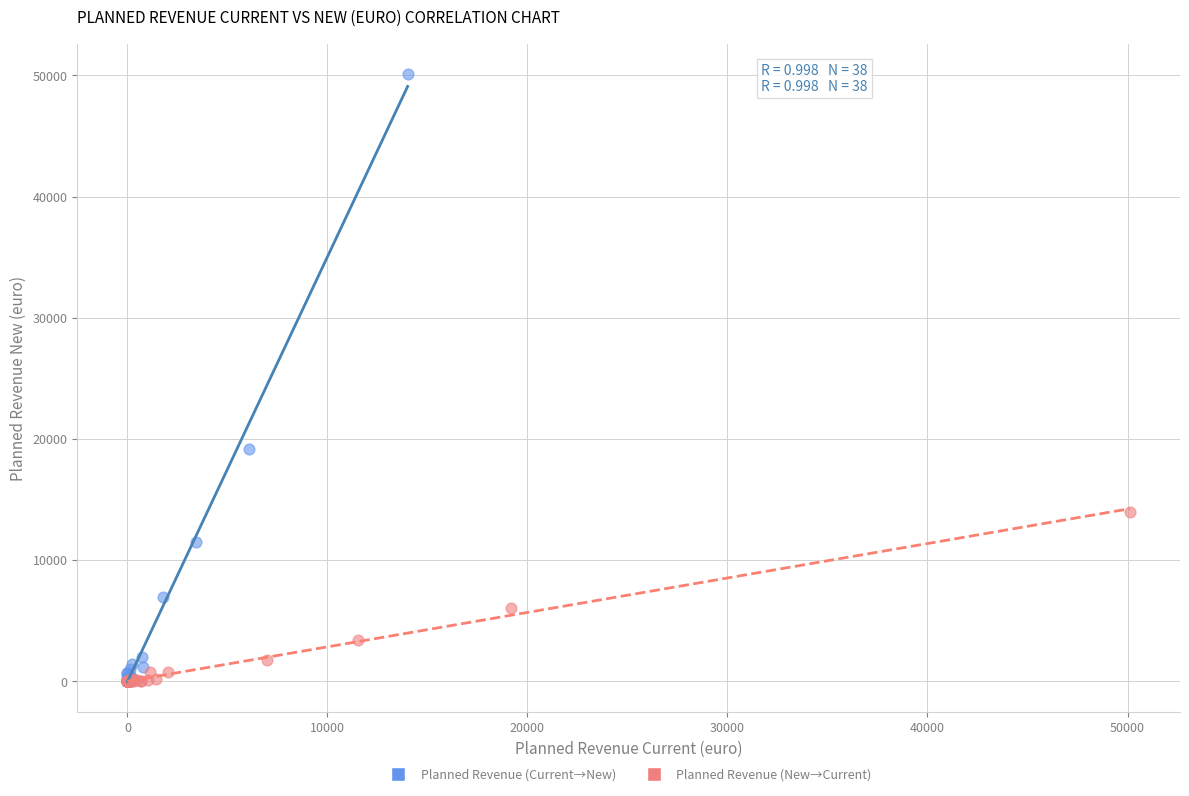

Which series has the widest spread of Y values?

Planned Revenue (Current→New)